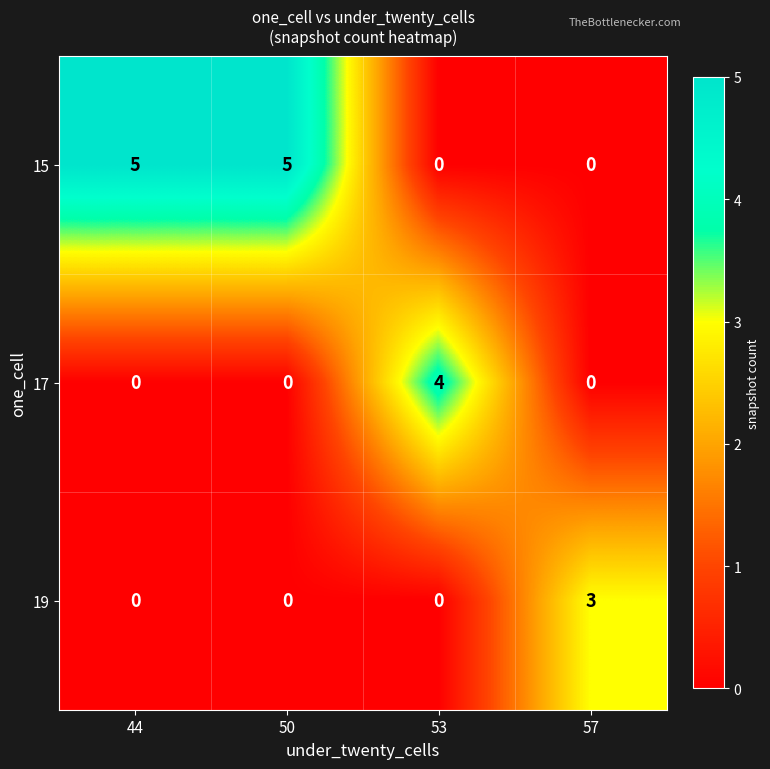

What is the total value across all series at 44?

5